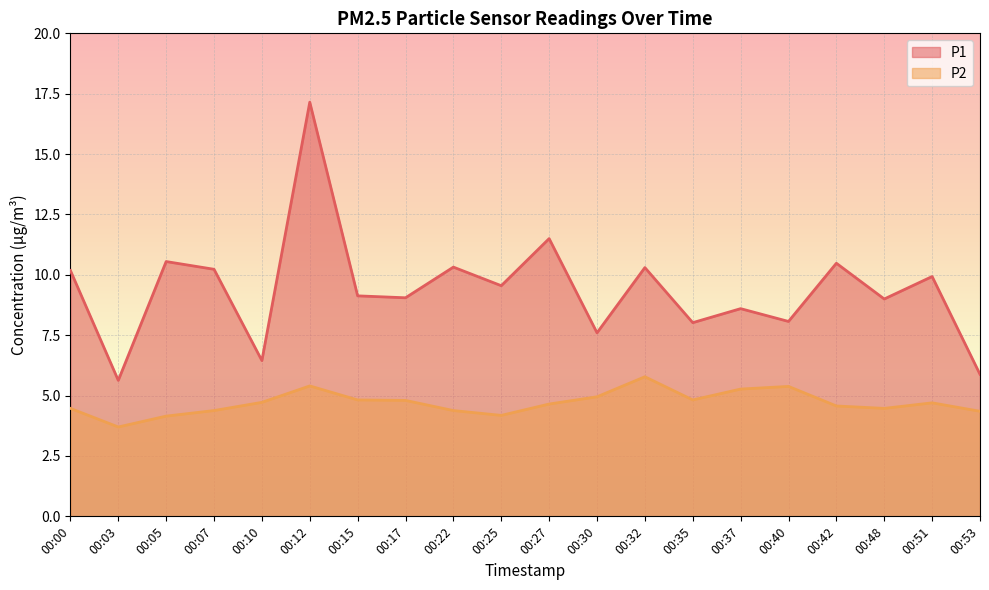

What are all the series names shown in the legend?

P1, P2